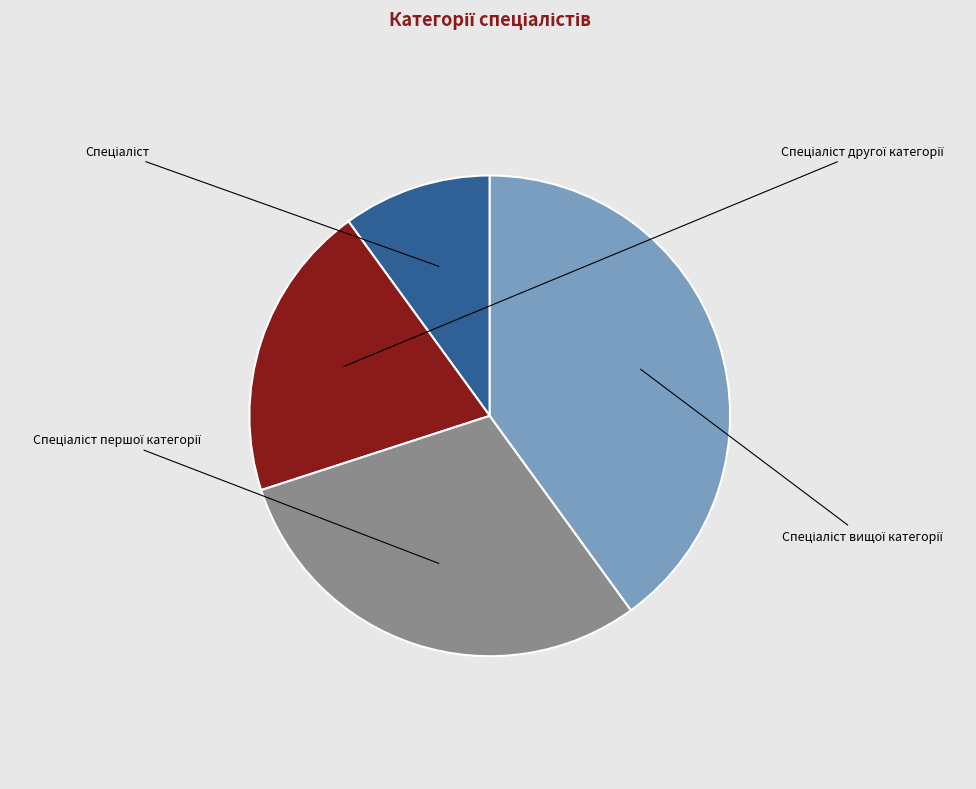

Is Спеціаліст другої категорії the majority of the pie?

No